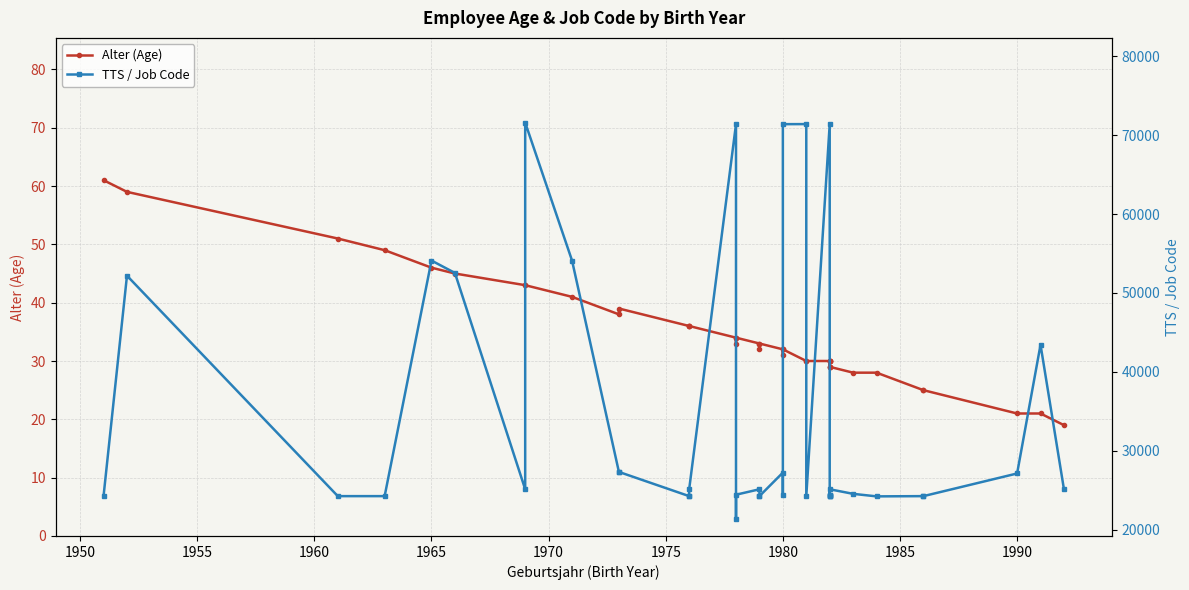

True or false: TTS / Job Code has more than 0 interior local peaks.

True